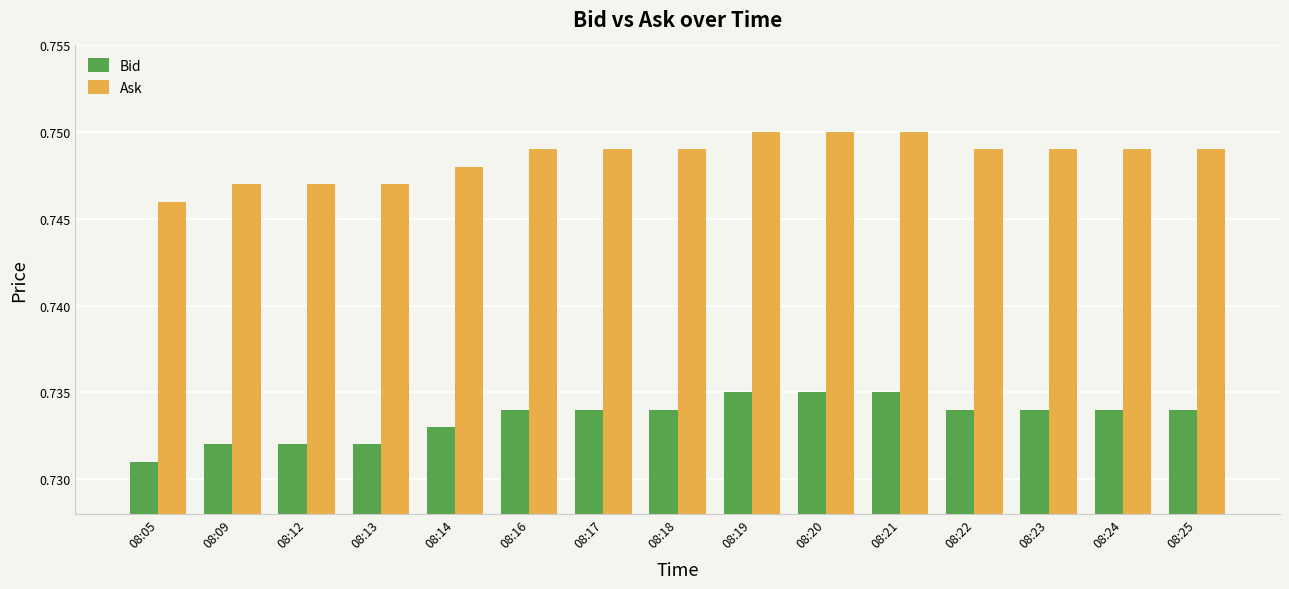

At how many categories does at least one series exceed 0?

15